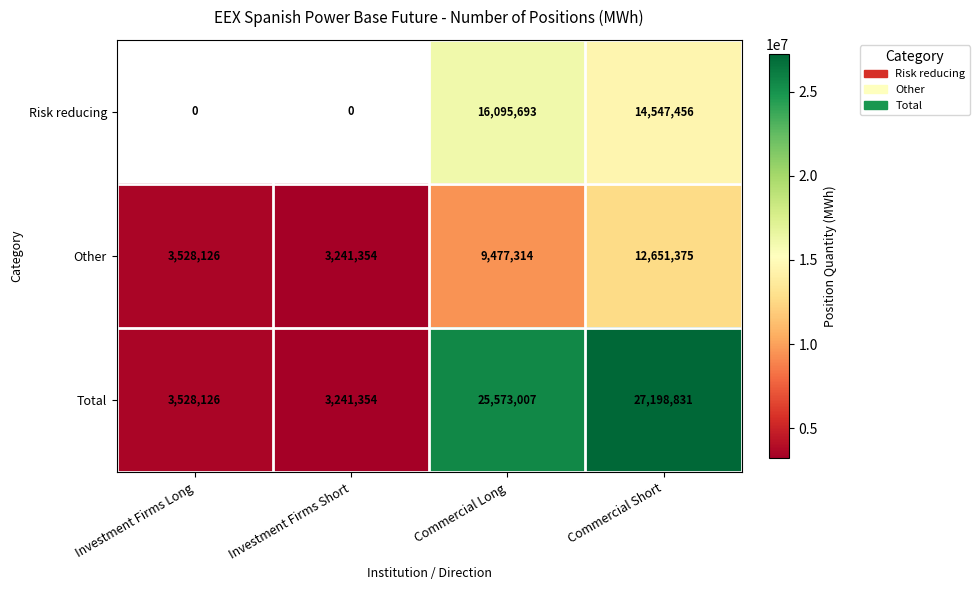

Rank the categories by Other value from lowest to highest.

Investment Firms Short, Investment Firms Long, Commercial Long, Commercial Short